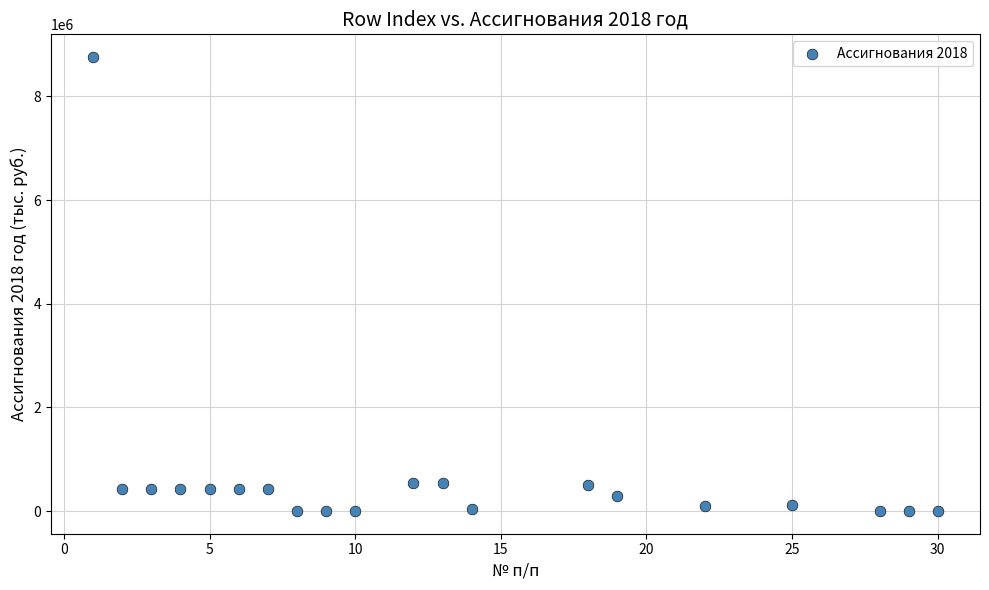

What is the range of X values (max minus min)?

29.0